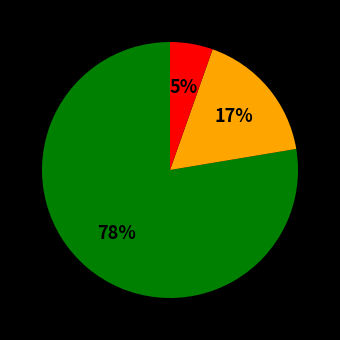

To the nearest percent, what is the average slice percentage?

33%